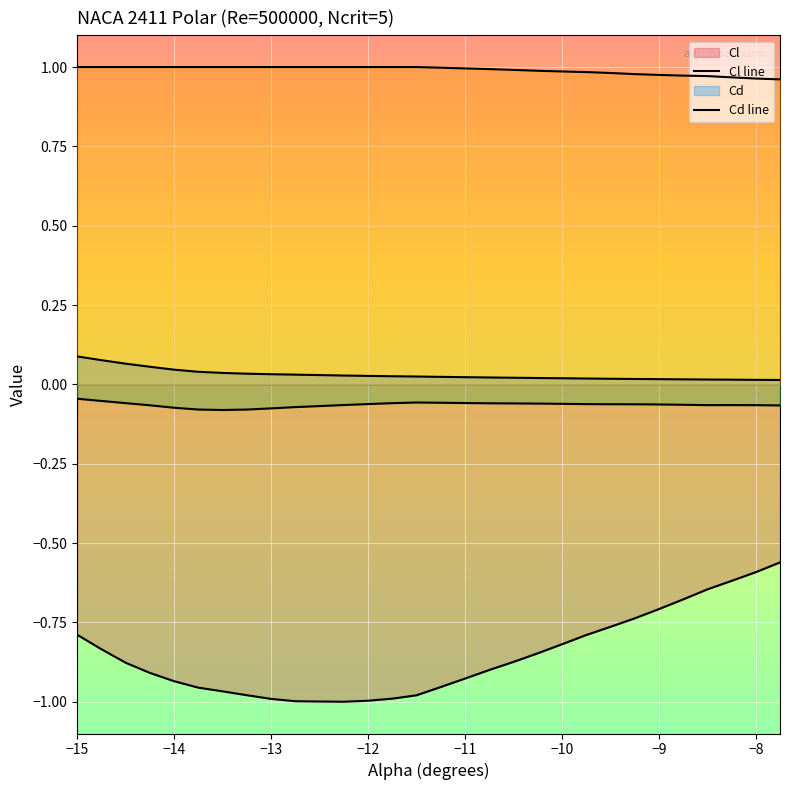

How many data points does each series have?

30